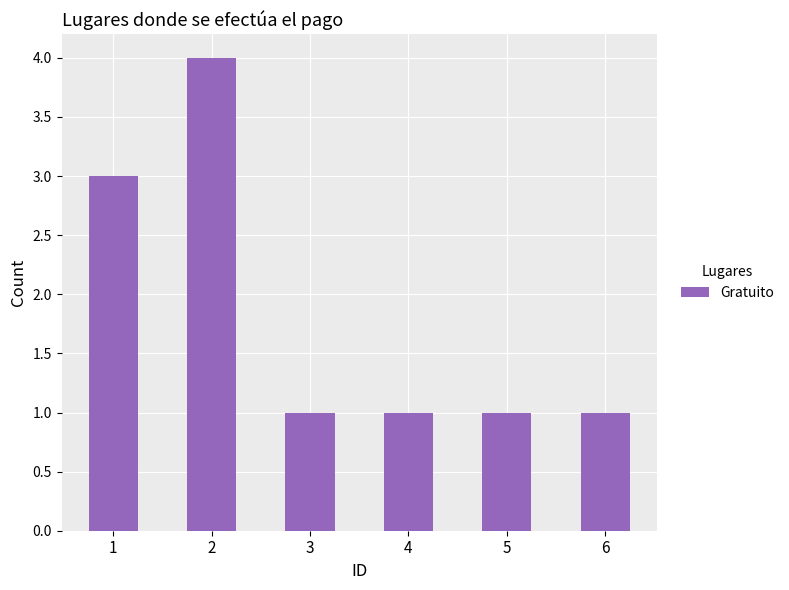

The chart shows a value of 0 at 4. True or false?

False